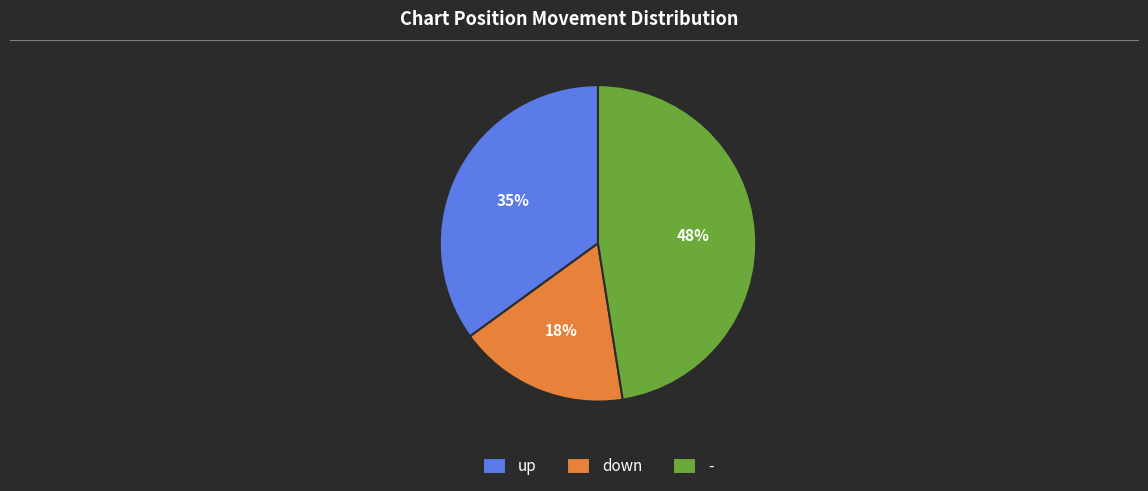

Does any single category account for the majority?

No